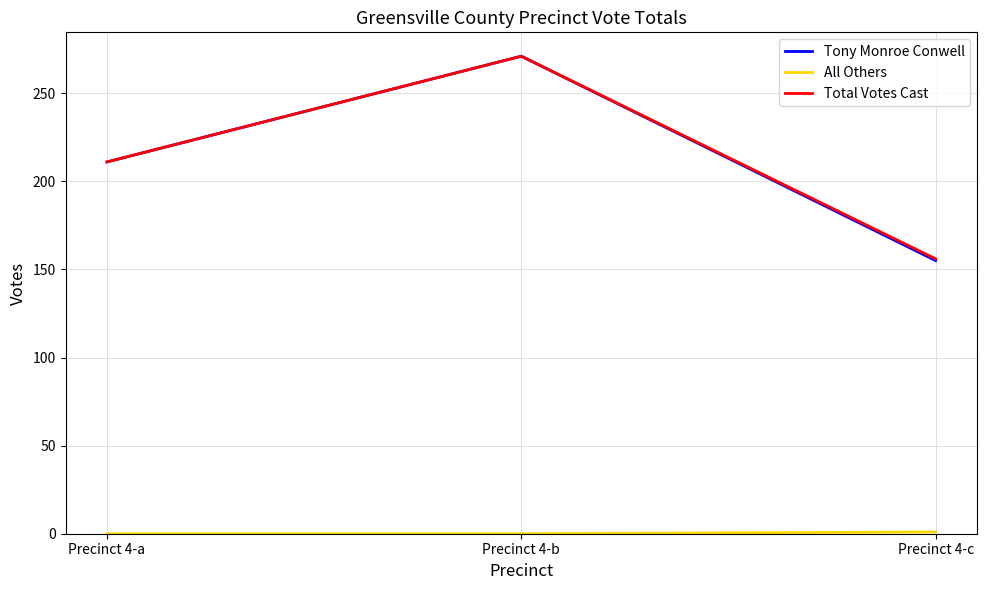

True or false: Total Votes Cast has a value of 113 at Precinct 4-b.

False